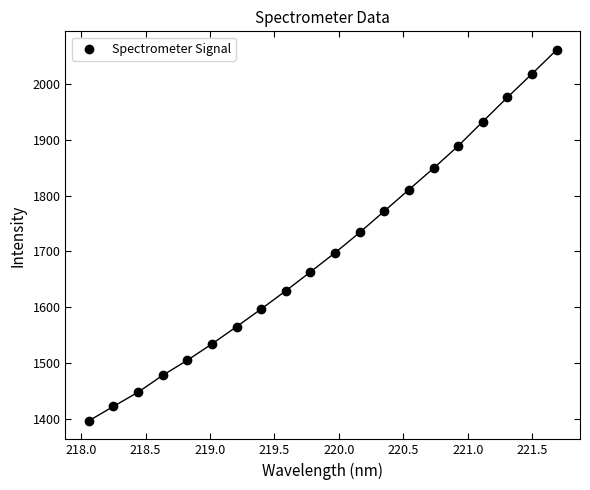

What is the range of X values (max minus min)?

3.6